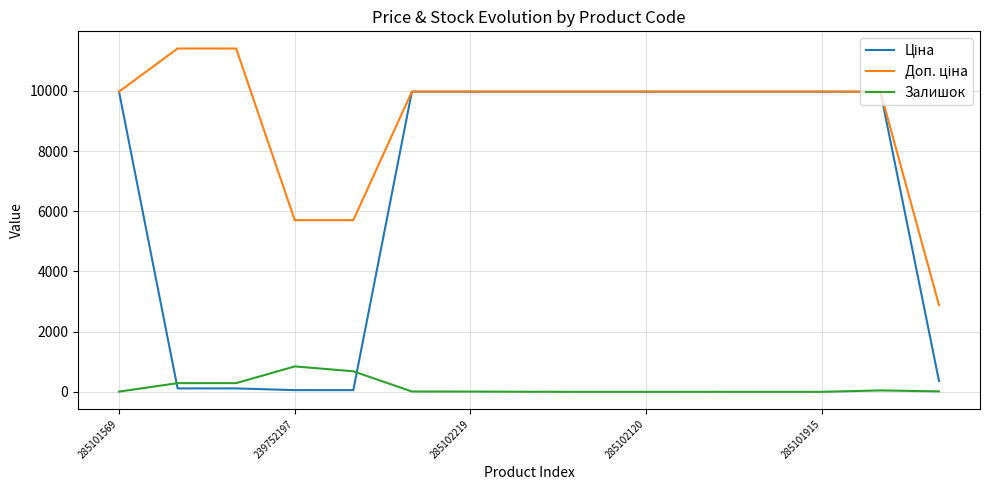

What is the highest value of the Залишок series?

845.0